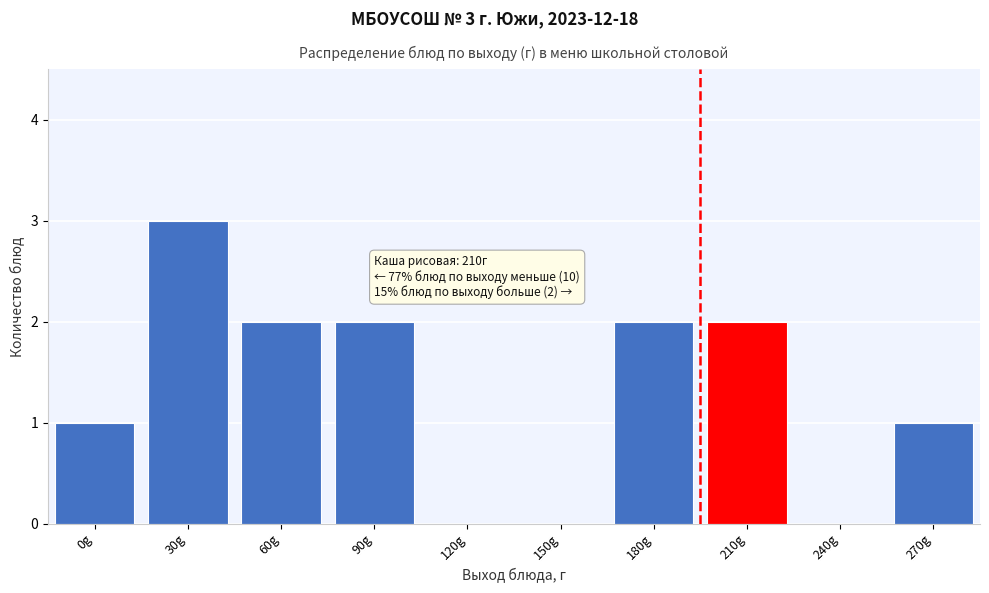

Reading left to right, transcribe all the data shown in this chart.

0g=1	30g=3	60g=2	90g=2	120g=0	150g=0	180g=2	210g=2	240g=0	270g=1